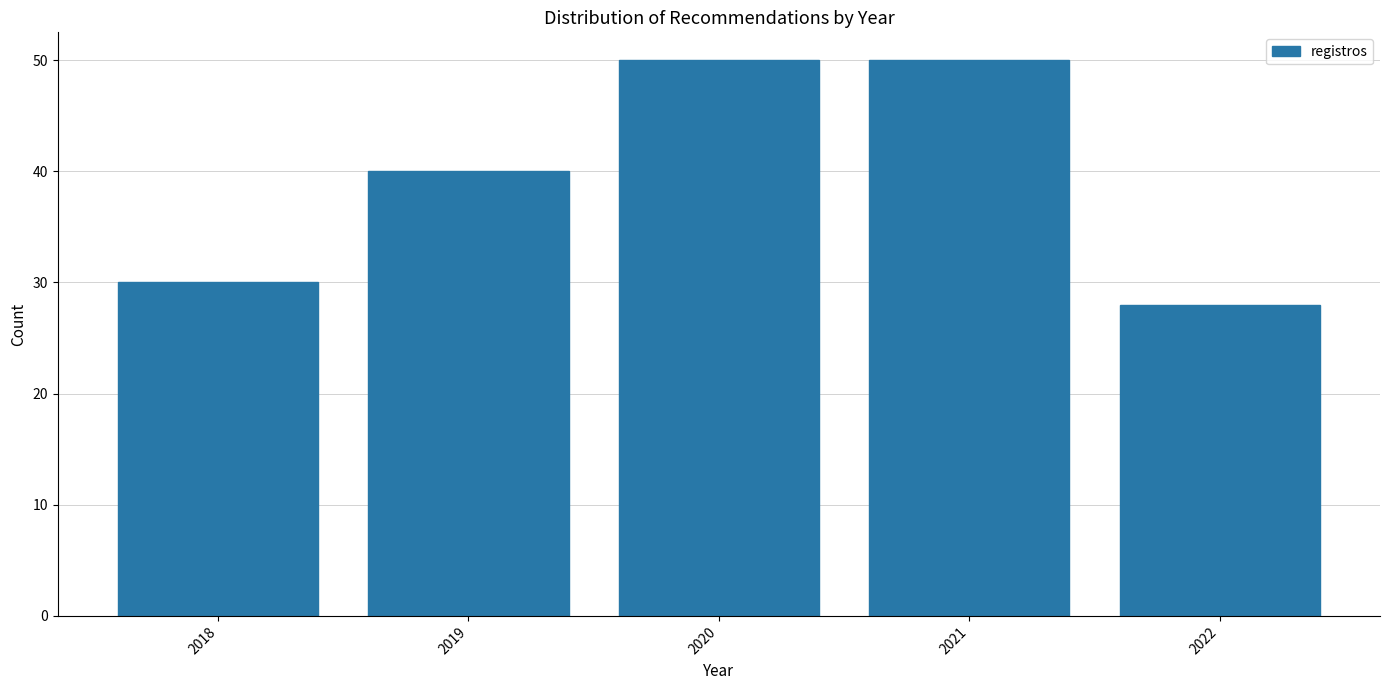

Reading left to right, list all the values displayed in this chart.

30	40	50	50	28